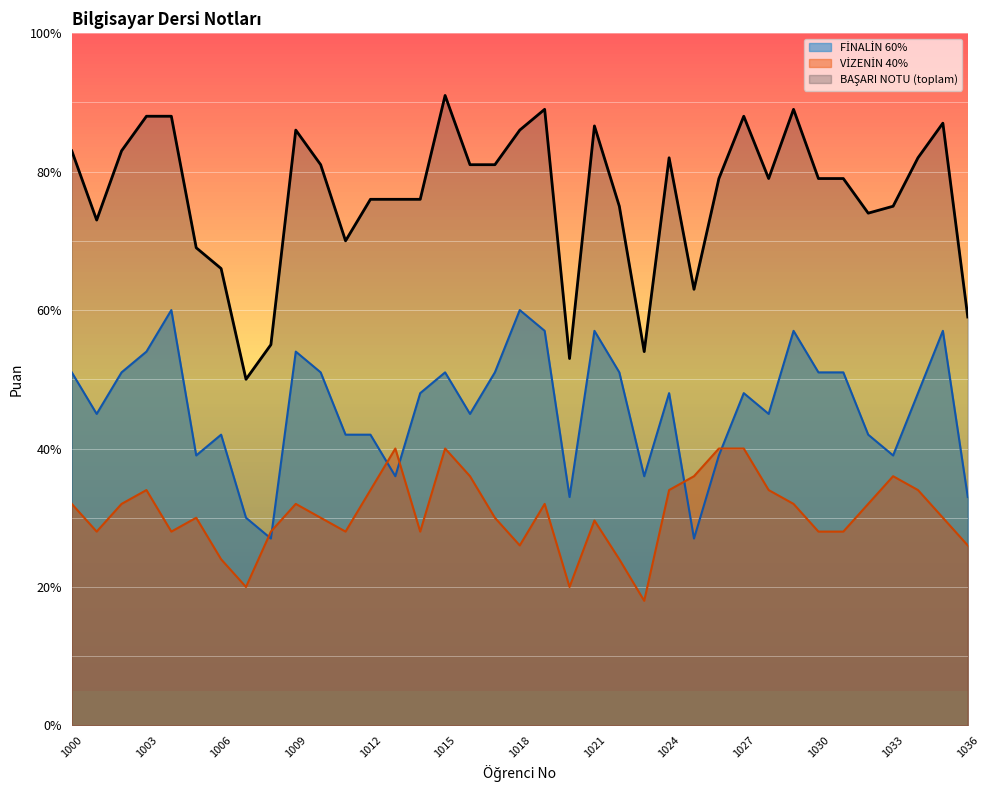

Which label corresponds to the largest value in the chart?

1015